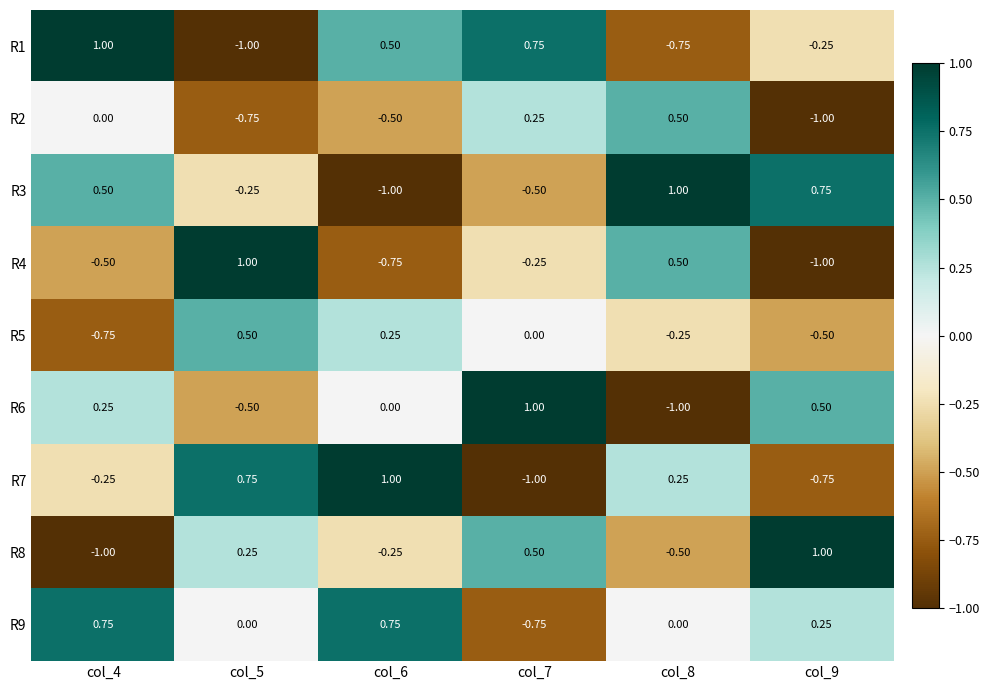

Is the value of R1 at col_9 greater than the value of R3 at col_6?

Yes